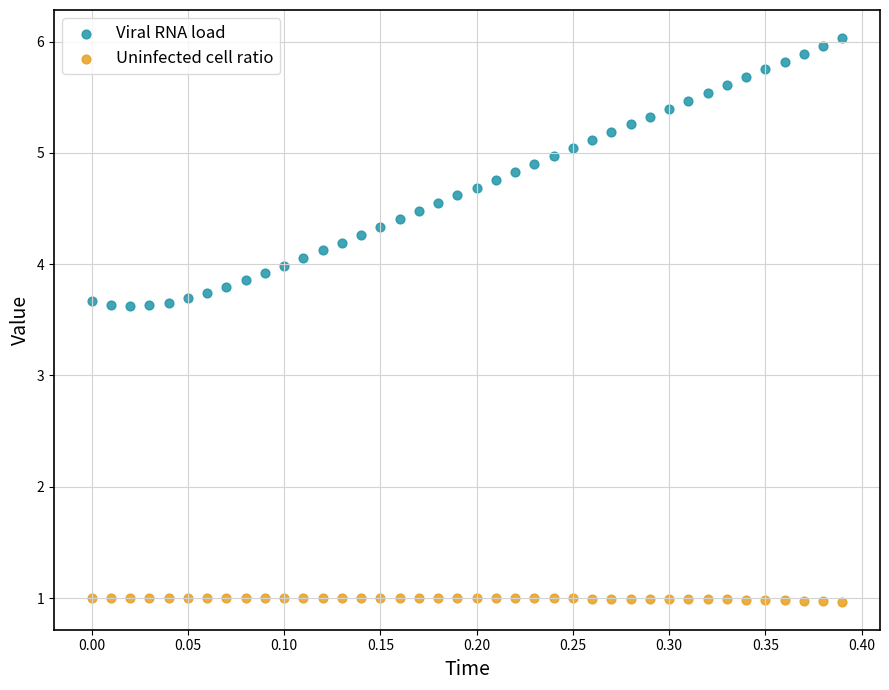

Which series has the largest Y range (max minus min)?

Viral RNA load